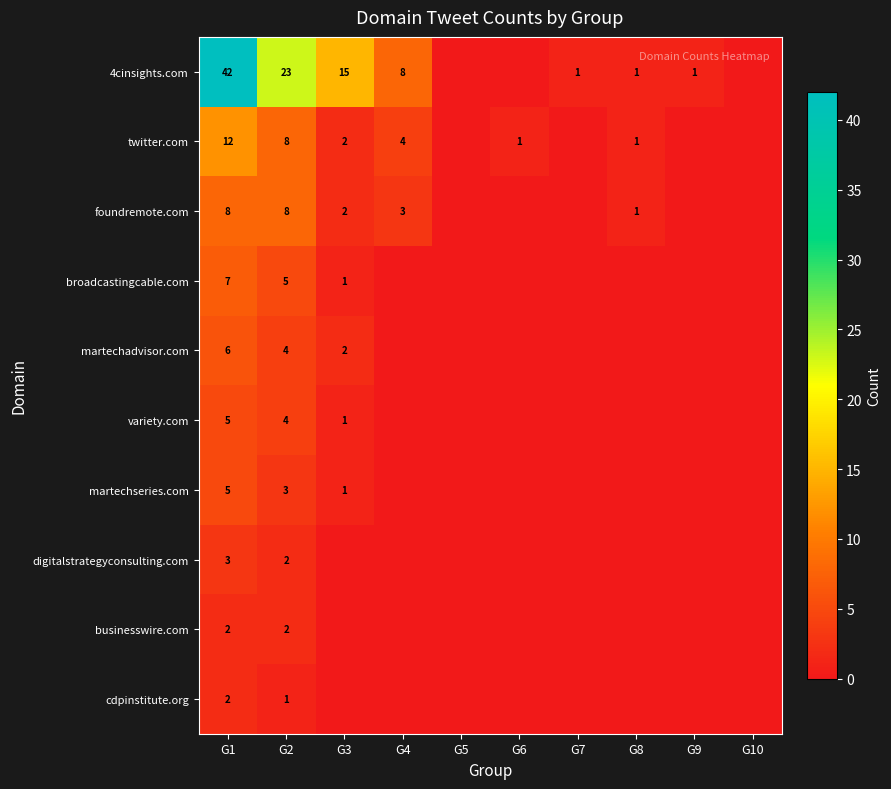

The foundremote.com series shows 5 at G4. True or false?

False